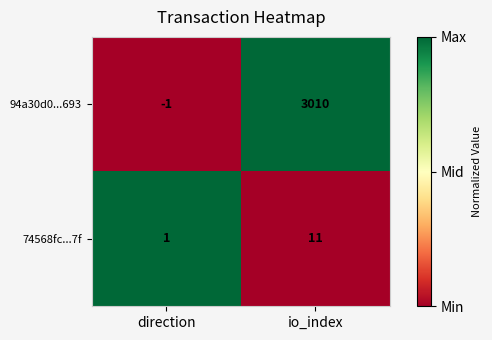

True or false: 94a30d0...693 has a value of 3010 at io_index.

True